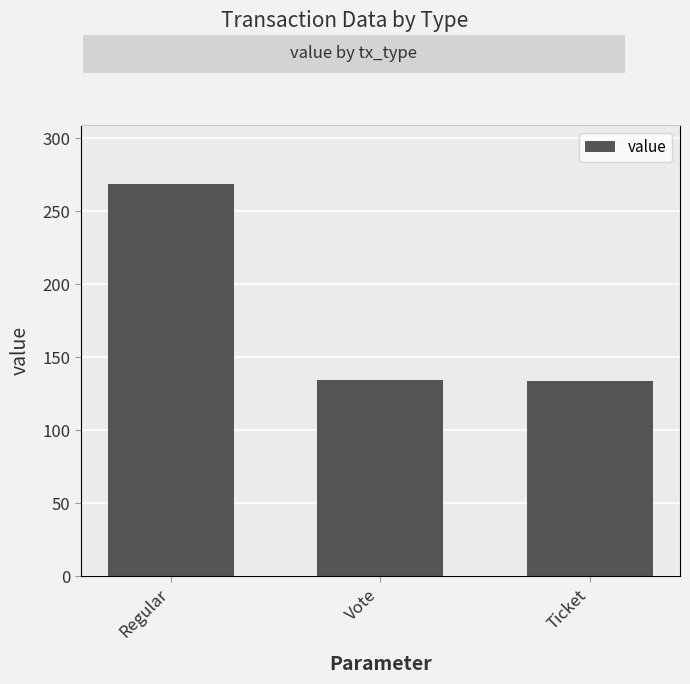

Reading right to left, what are all the values shown in this chart?

Ticket=133.4	Vote=134.4	Regular=268.7